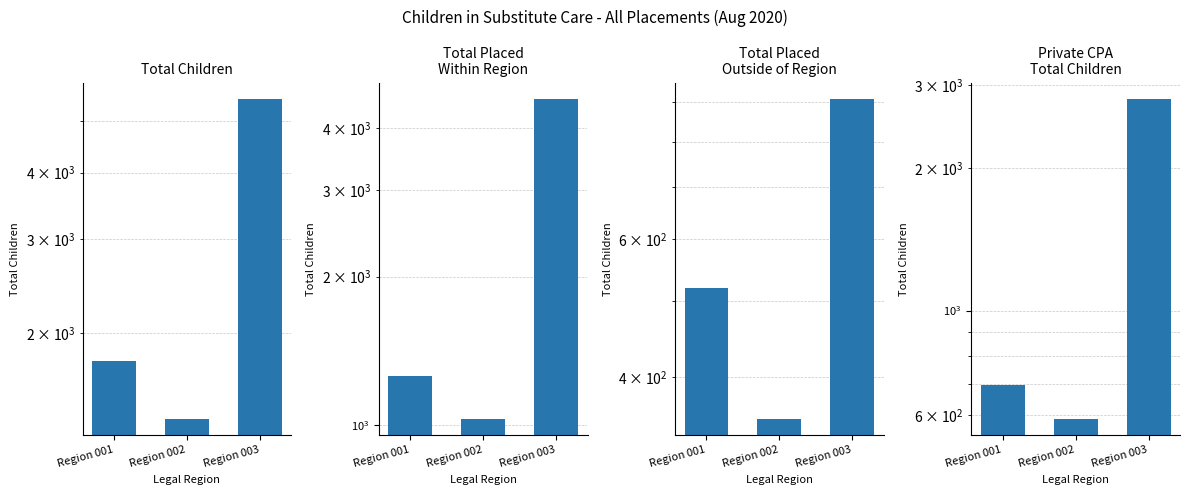

What is the smallest value displayed?

353